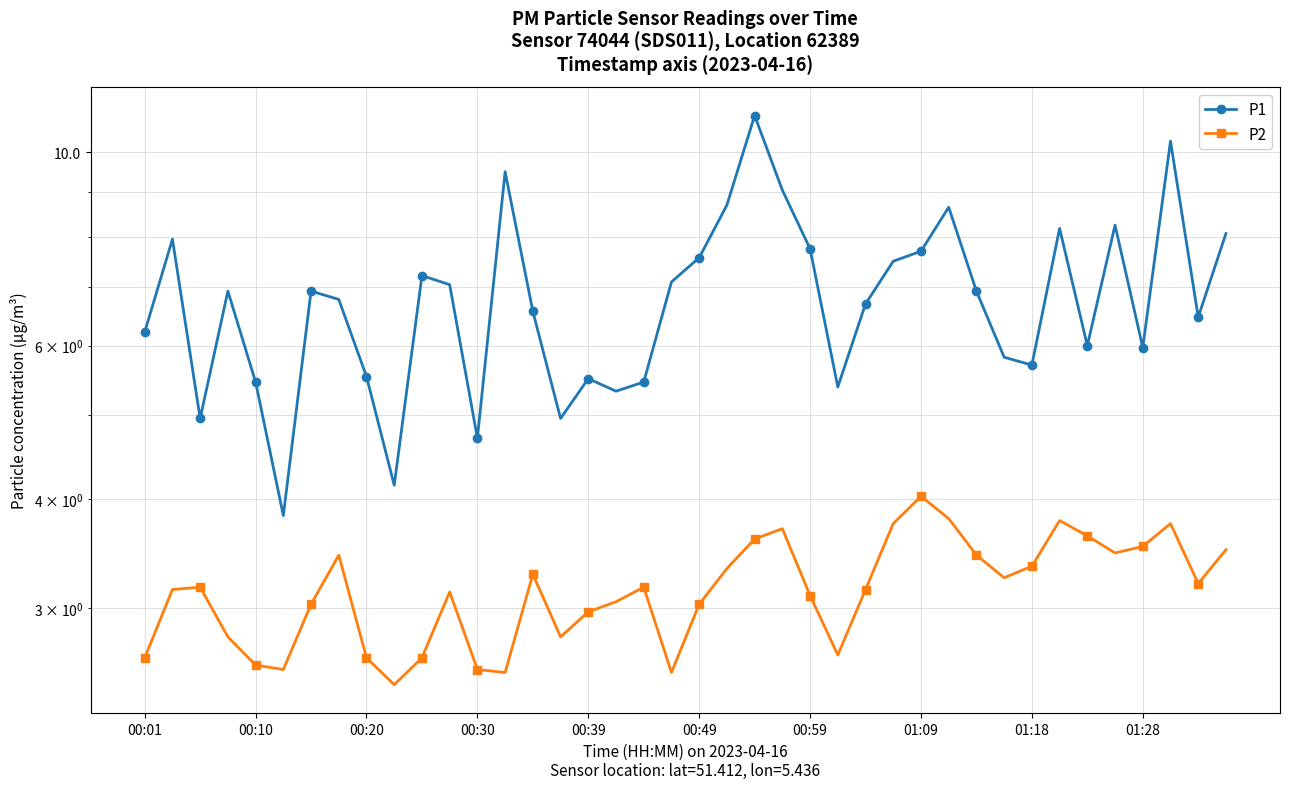

List the series in order of their overall mean, highest first.

P1, P2